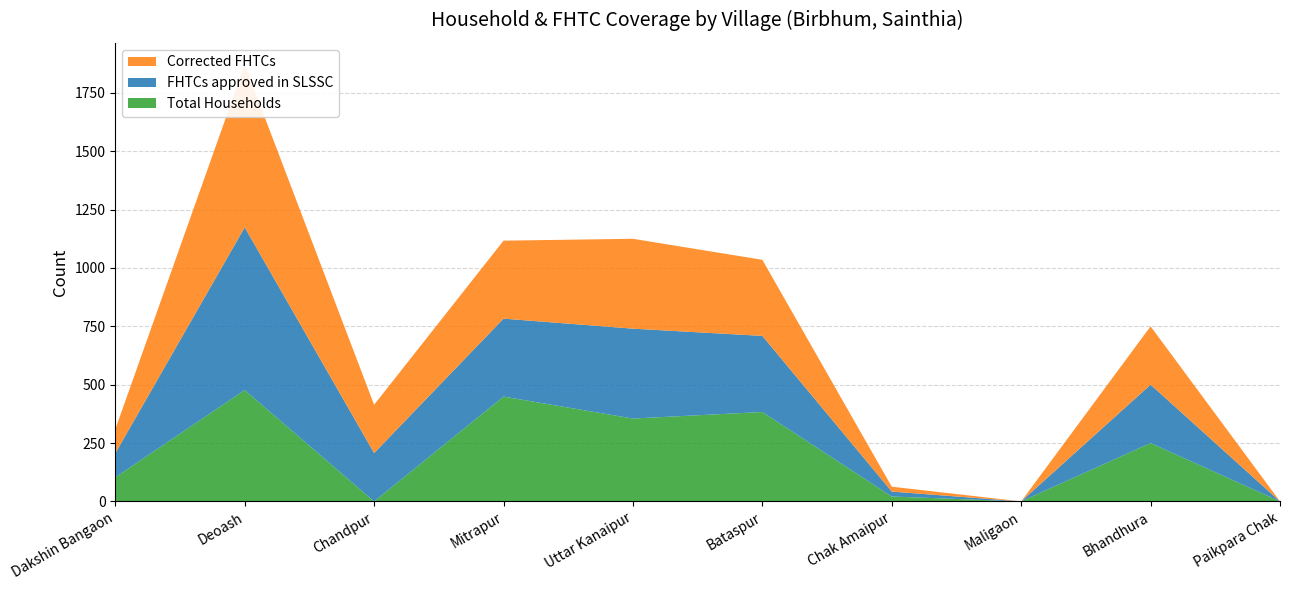

Reading right to left, list all the values displayed in this chart.

Total Households: Paikpara Chak=0	Bhandhura=250	Maligaon=0	Chak Amaipur=21	Bataspur=383	Uttar Kanaipur=355	Mitrapur=449	Chandpur=0	Deoash=477	Dakshin Bangaon=103
FHTCs approved in SLSSC: Paikpara Chak=0	Bhandhura=250	Maligaon=0	Chak Amaipur=21	Bataspur=326	Uttar Kanaipur=385	Mitrapur=334	Chandpur=207	Deoash=697	Dakshin Bangaon=103
Corrected FHTCs: Paikpara Chak=0	Bhandhura=250	Maligaon=0	Chak Amaipur=21	Bataspur=326	Uttar Kanaipur=385	Mitrapur=334	Chandpur=207	Deoash=697	Dakshin Bangaon=103